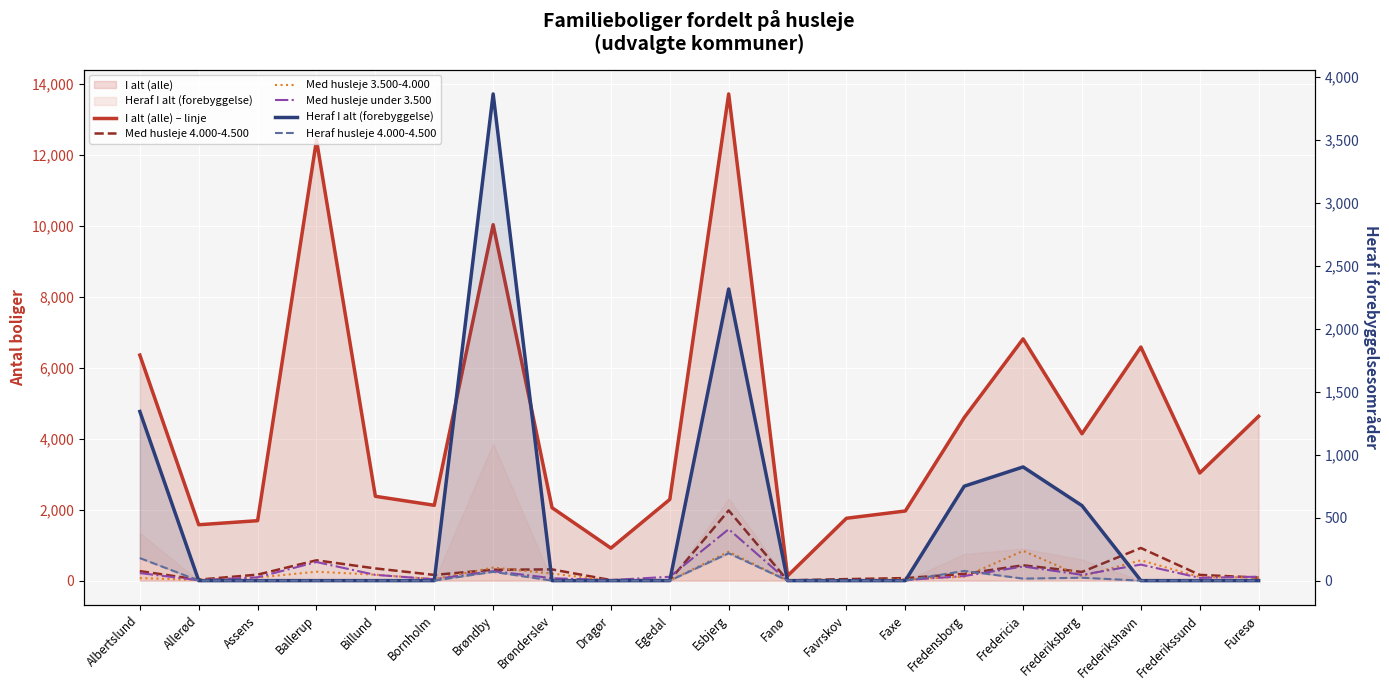

How many lines are shown in the chart?

6